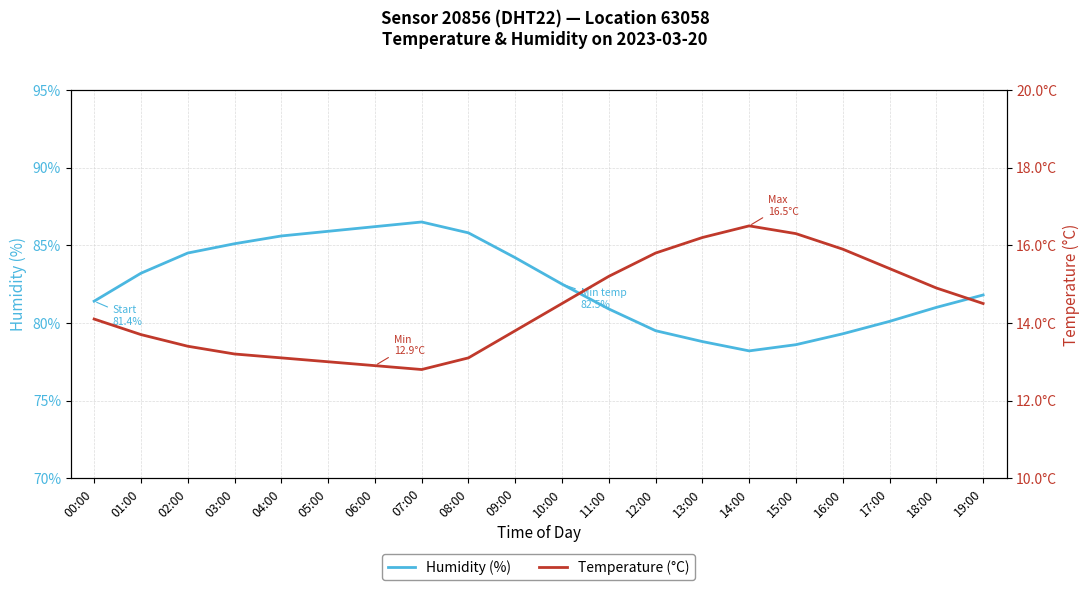

Count the number of categories in the chart.

20